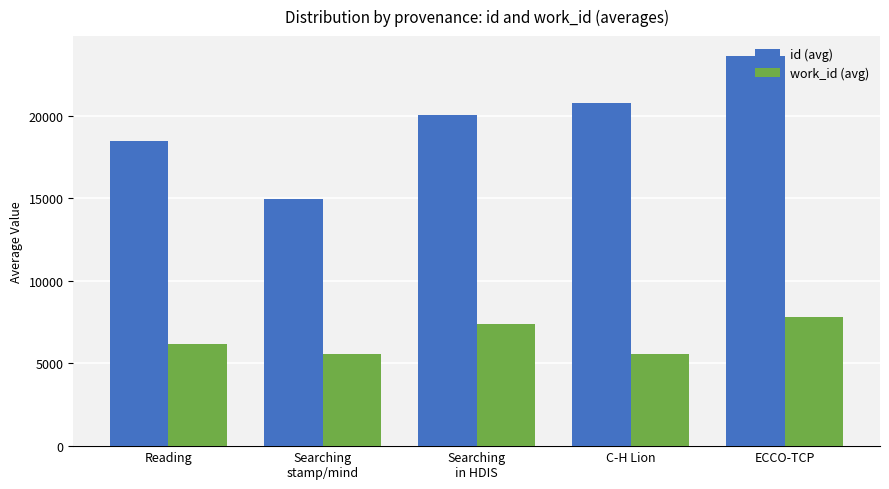

What is the greatest value displayed?

23622.0